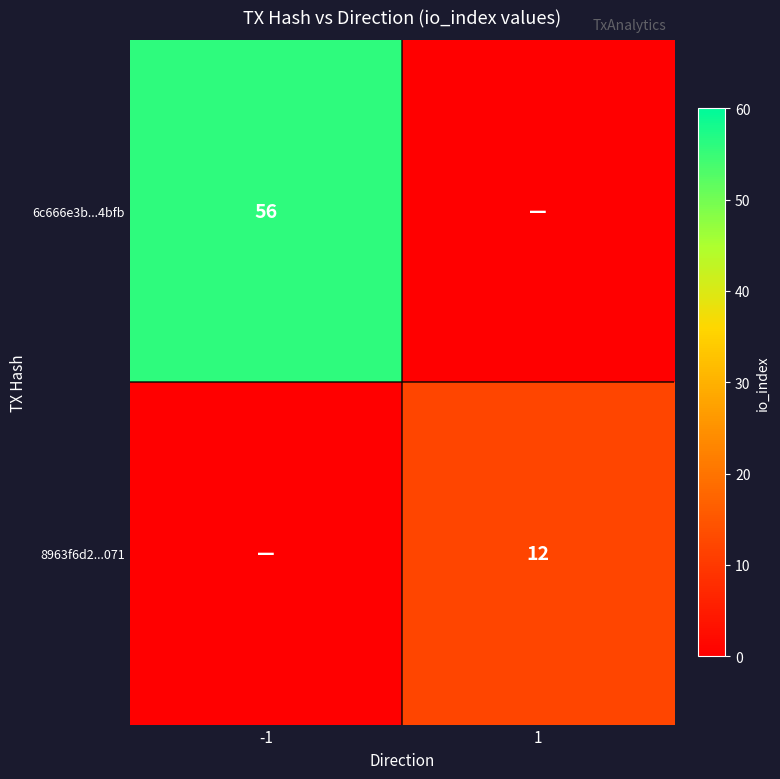

The 8963f6d2...071 series shows 12 at 1. True or false?

True